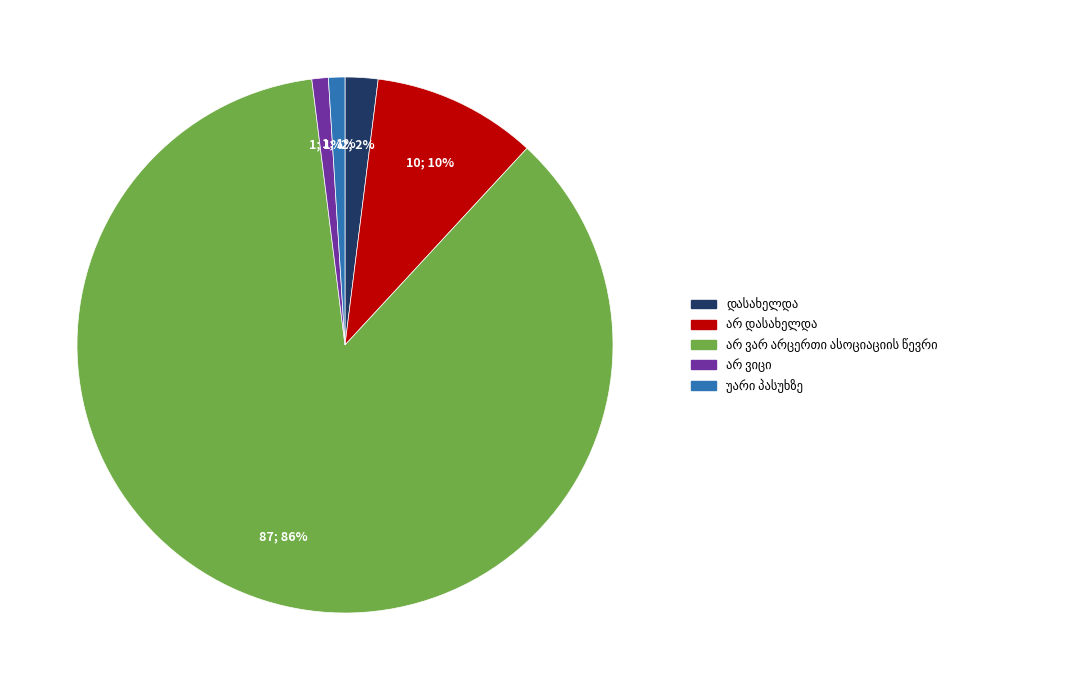

To the nearest percent, what is the difference between the largest and smallest slice percentages?

85%